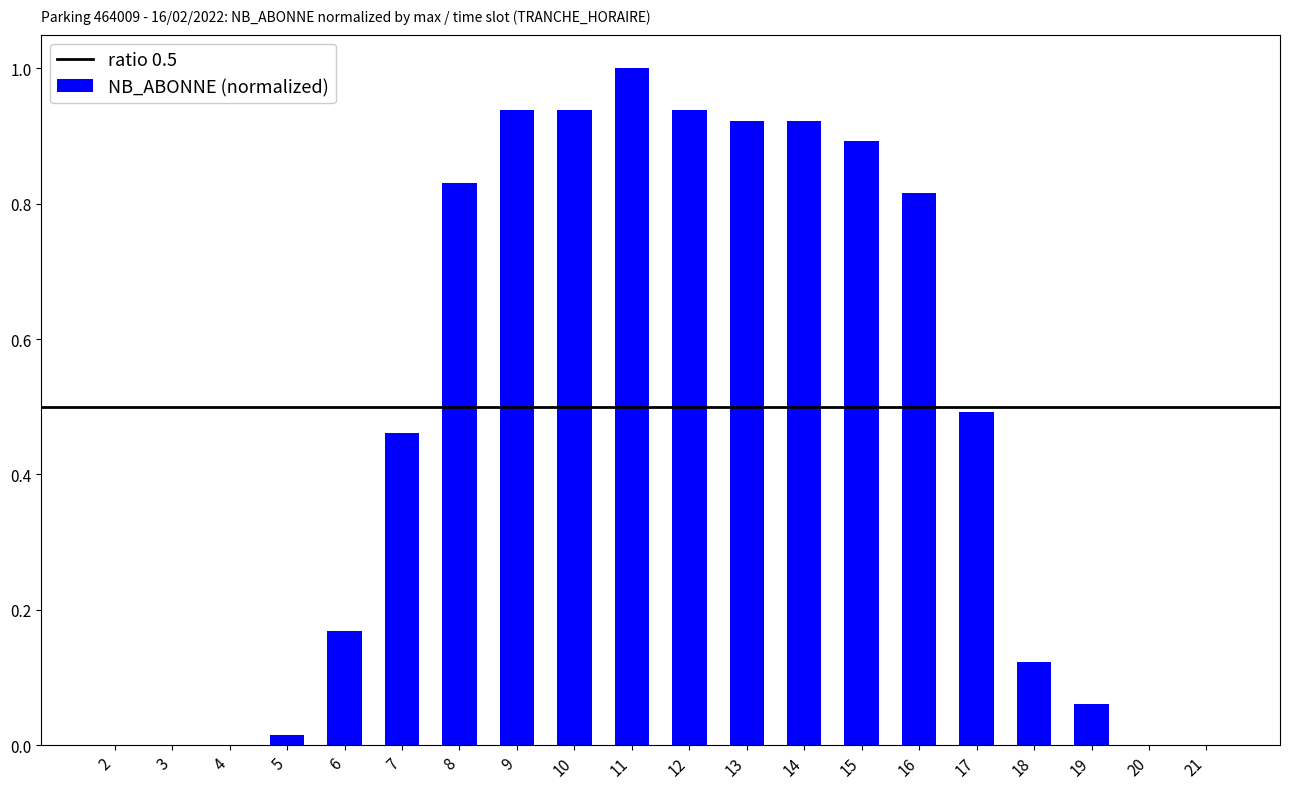

True or false: the data shows 0.4 at 21.

False